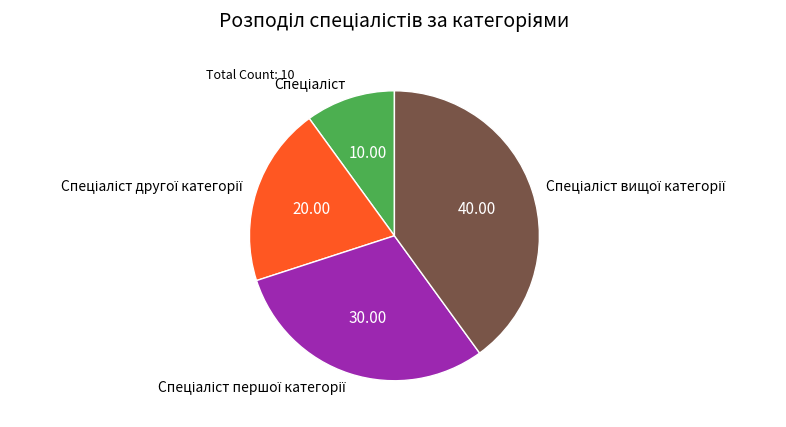

Is there any slice that represents more than half of the pie?

No